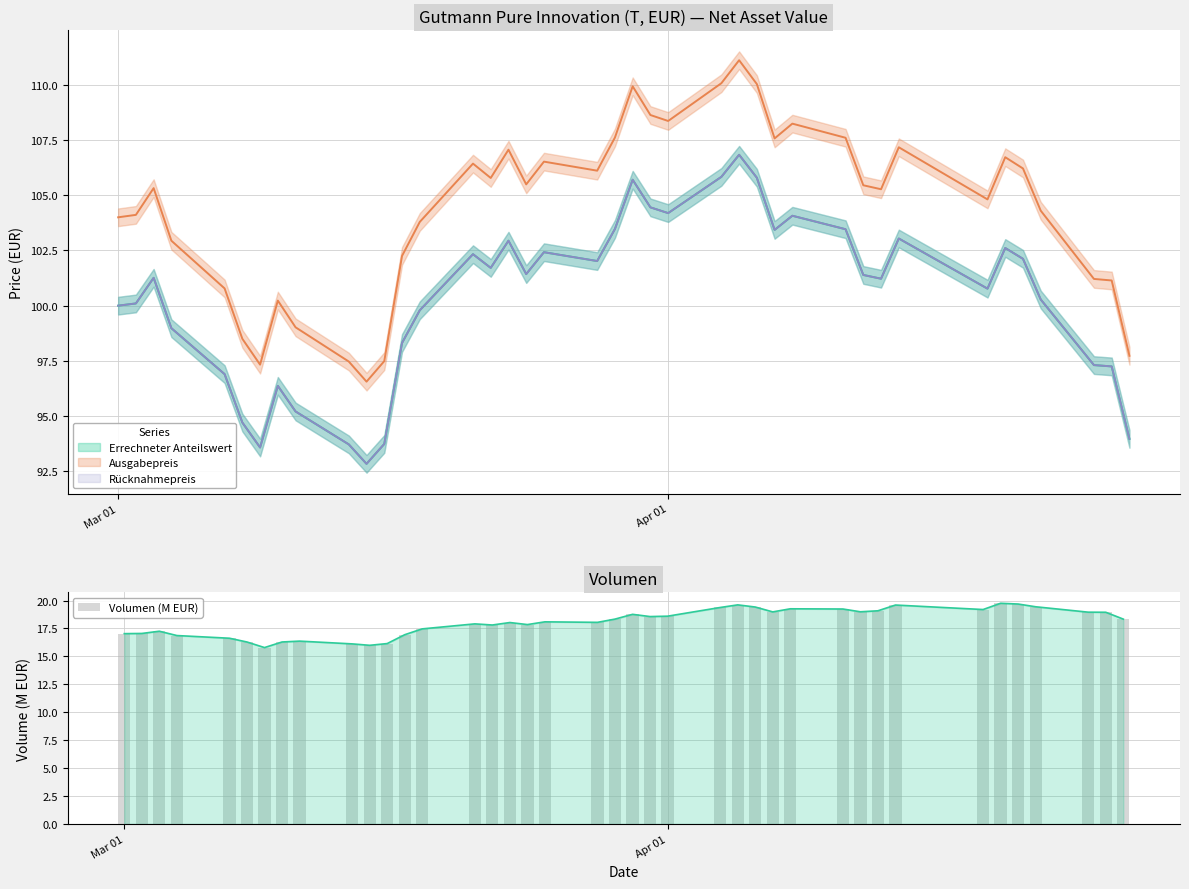

What is the value of the 9th bar from the left?

16.4